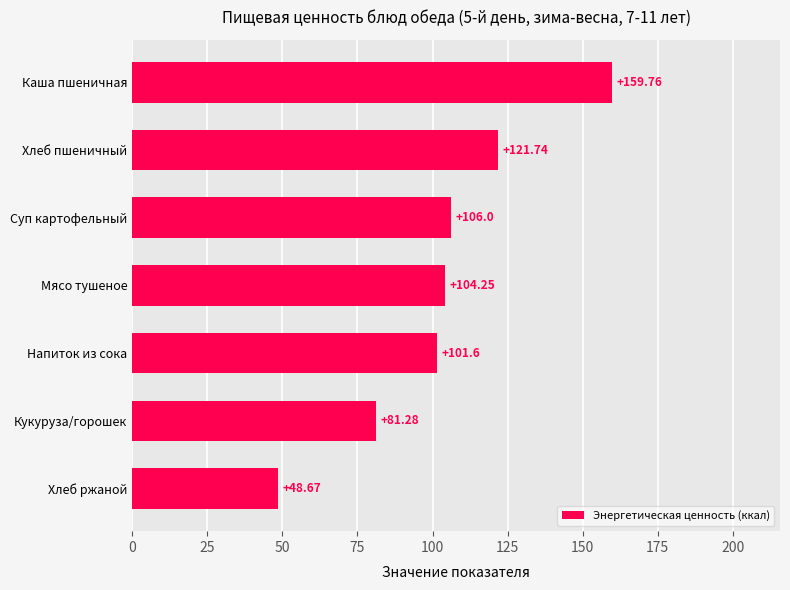

What is the smallest value displayed?

48.7